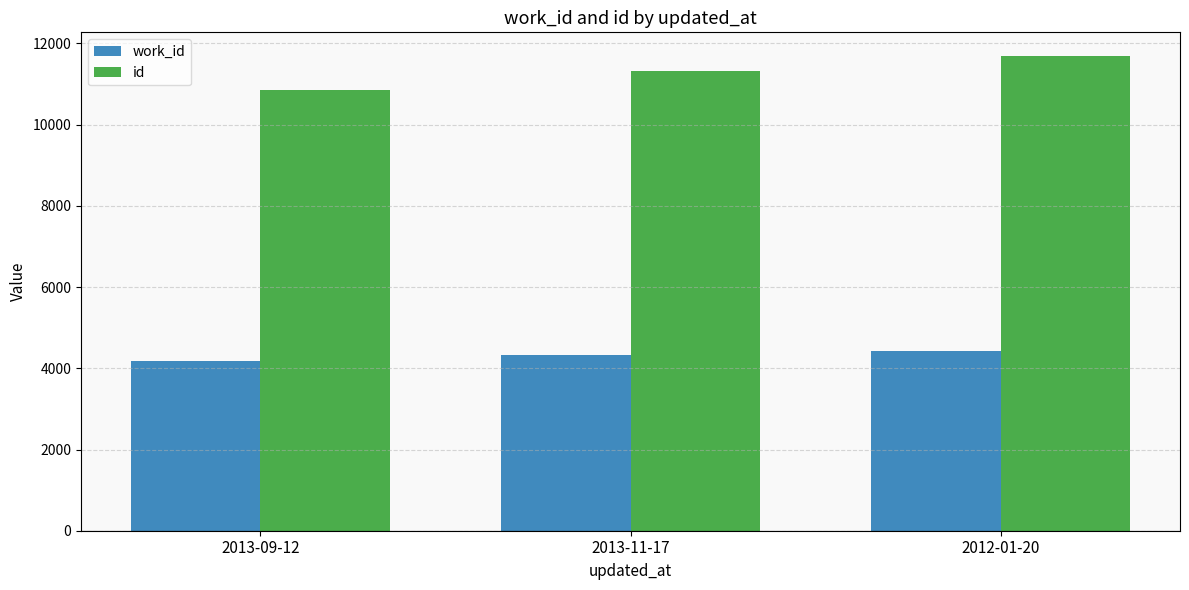

Reading left to right, extract all data points from this chart.

work_id: 2013-09-12=4178	2013-11-17=4325	2012-01-20=4437
id: 2013-09-12=10848	2013-11-17=11313	2012-01-20=11689